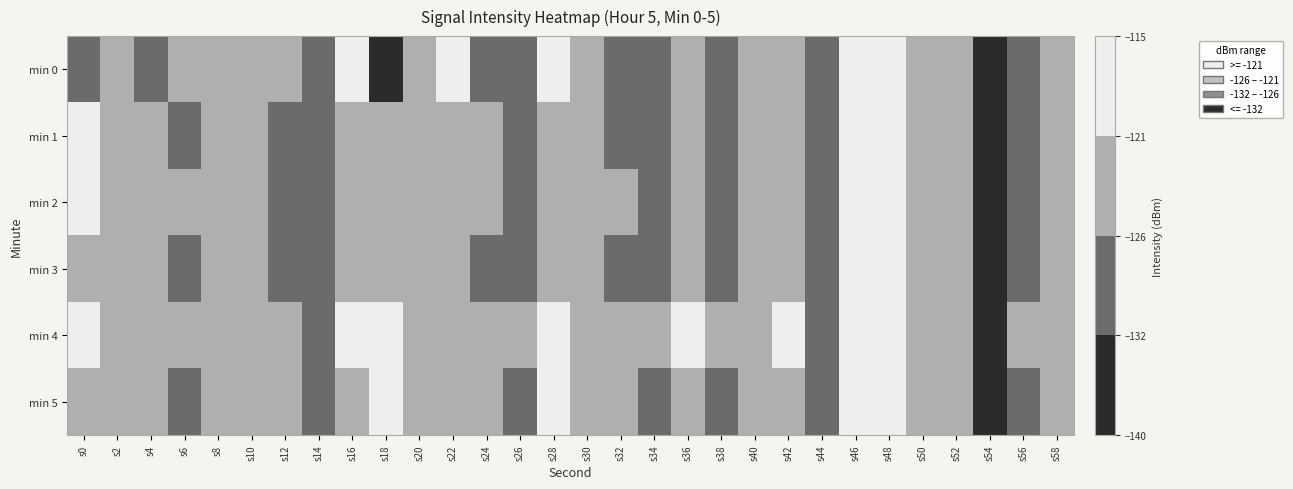

Reading left to right, extract all data points from this chart.

min 0: s0=-127.5	s2=-125.8	s4=-126.3	s6=-122.1	s8=-123.2	s10=-121.0	s12=-121.2	s14=-128.3	s16=-119.8	s18=-133.3	s20=-123.2	s22=-119.0	s24=-126.4	s26=-130.5	s28=-120.9	s30=-124.4	s32=-126.0	s34=-127.4	s36=-121.7	s38=-126.8	s40=-125.0	s42=-122.1	s44=-130.3	s46=-117.9	s48=-116.7	s50=-122.7	s52=-123.3	s54=-138.9	s56=-127.1	s58=-123.7
min 1: s0=-120.5	s2=-125.5	s4=-122.3	s6=-126.6	s8=-122.4	s10=-124.0	s12=-127.0	s14=-129.0	s16=-122.9	s18=-121.1	s20=-124.5	s22=-123.1	s24=-125.2	s26=-127.3	s28=-121.4	s30=-124.6	s32=-126.1	s34=-127.5	s36=-121.7	s38=-126.9	s40=-125.0	s42=-122.2	s44=-130.4	s46=-118.0	s48=-116.8	s50=-122.8	s52=-123.3	s54=-138.9	s56=-127.1	s58=-123.7
min 2: s0=-121.0	s2=-124.5	s4=-123.2	s6=-125.8	s8=-122.1	s10=-123.7	s12=-126.5	s14=-128.5	s16=-122.4	s18=-121.2	s20=-124.1	s22=-123.0	s24=-125.1	s26=-127.2	s28=-121.3	s30=-124.4	s32=-126.0	s34=-127.4	s36=-121.6	s38=-126.8	s40=-125.0	s42=-122.1	s44=-130.3	s46=-118.0	s48=-116.7	s50=-122.7	s52=-123.3	s54=-138.9	s56=-127.1	s58=-123.7
min 3: s0=-122.0	s2=-125.5	s4=-124.2	s6=-126.8	s8=-123.1	s10=-124.7	s12=-127.5	s14=-129.5	s16=-123.4	s18=-122.2	s20=-125.1	s22=-124.0	s24=-126.1	s26=-128.2	s28=-122.3	s30=-125.4	s32=-127.0	s34=-128.4	s36=-122.6	s38=-127.8	s40=-126.0	s42=-123.1	s44=-131.3	s46=-119.0	s48=-117.7	s50=-123.7	s52=-124.3	s54=-139.9	s56=-128.1	s58=-124.7
min 4: s0=-120.5	s2=-124.0	s4=-122.7	s6=-125.3	s8=-121.6	s10=-122.2	s12=-125.0	s14=-127.0	s16=-120.9	s18=-119.7	s20=-122.6	s22=-121.5	s24=-123.6	s26=-125.7	s28=-119.8	s30=-122.9	s32=-124.5	s34=-125.9	s36=-120.1	s38=-125.3	s40=-123.5	s42=-120.6	s44=-128.8	s46=-116.5	s48=-115.2	s50=-121.2	s52=-121.8	s54=-137.4	s56=-125.6	s58=-122.2
min 5: s0=-121.5	s2=-125.0	s4=-123.7	s6=-126.3	s8=-122.6	s10=-123.2	s12=-126.0	s14=-128.0	s16=-121.9	s18=-120.7	s20=-123.6	s22=-122.5	s24=-124.6	s26=-126.7	s28=-120.8	s30=-123.9	s32=-125.5	s34=-126.9	s36=-121.1	s38=-126.3	s40=-124.5	s42=-121.6	s44=-129.8	s46=-117.5	s48=-116.2	s50=-122.2	s52=-122.8	s54=-138.4	s56=-126.6	s58=-123.2